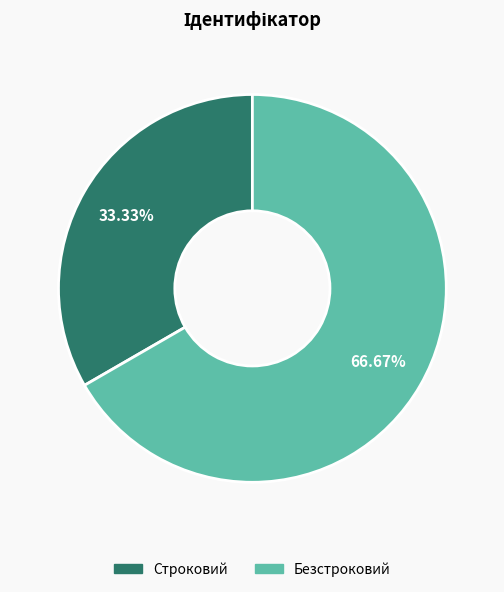

How many segments does this pie chart have?

2